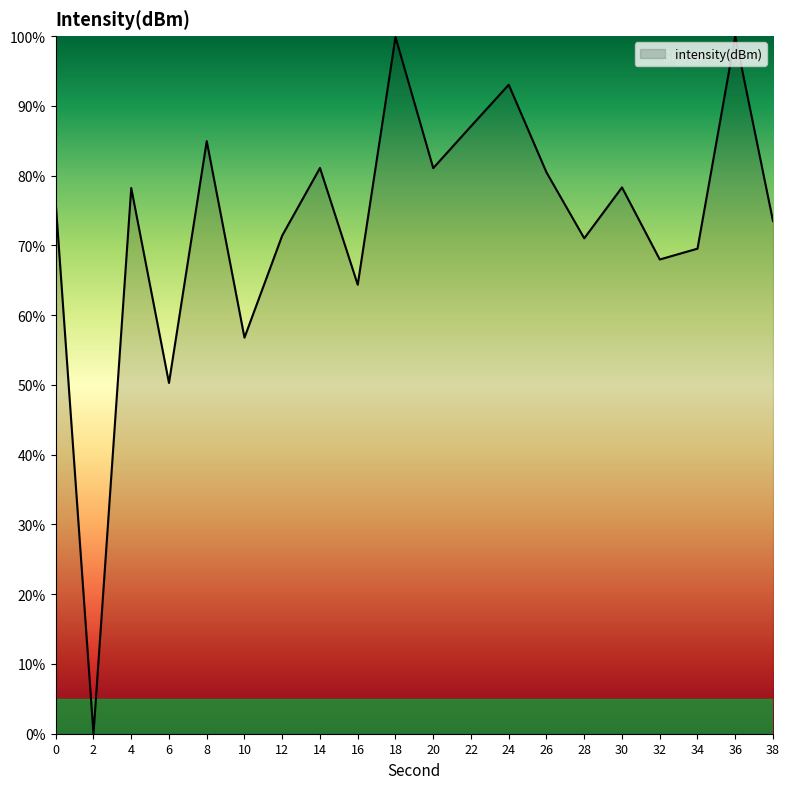

Where is the data nearest to the value 50?

6